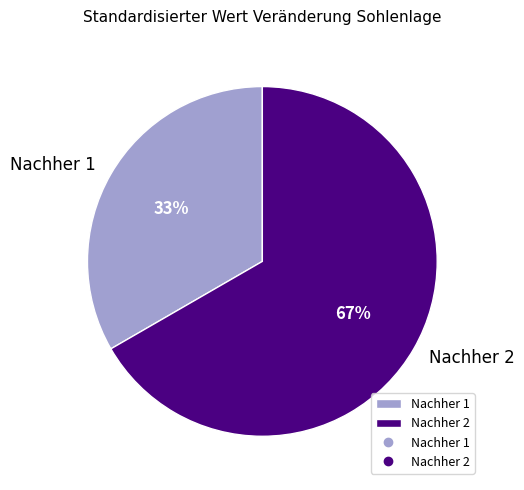

Is the sum of Nachher 2 and Nachher 1 greater than half?

Yes